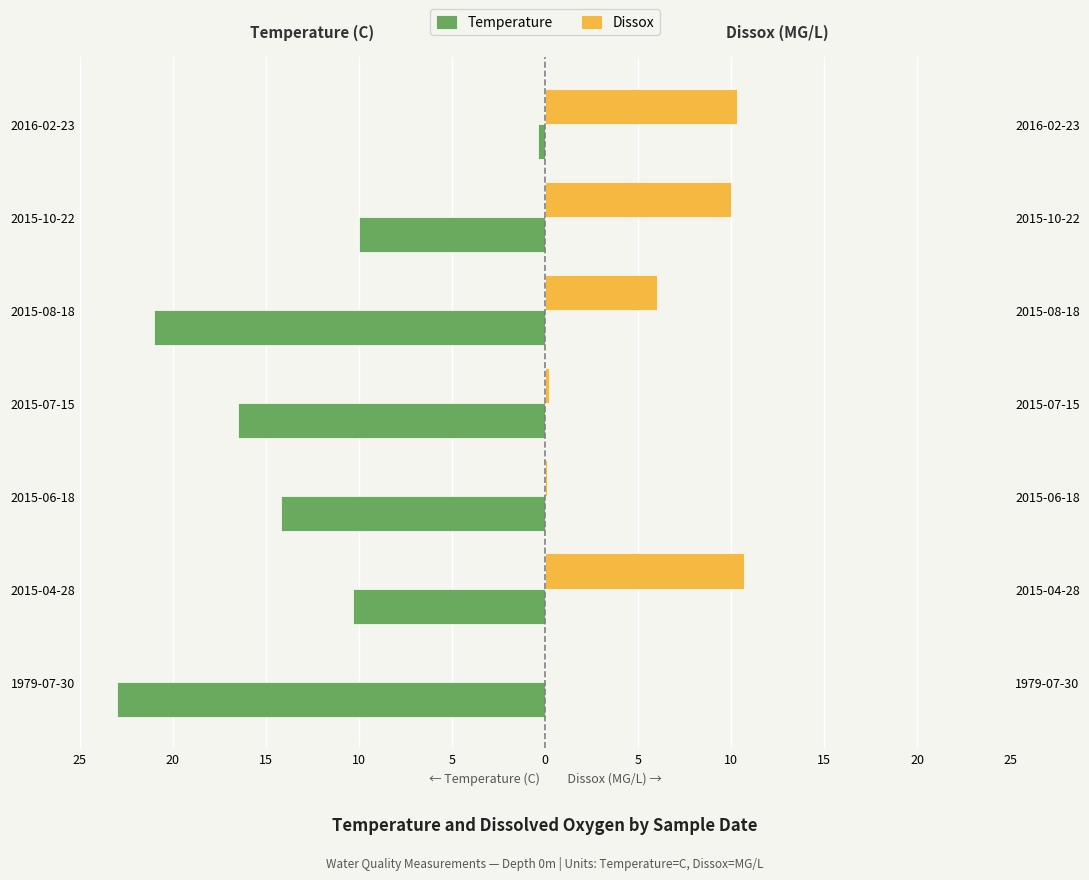

Are the bars horizontal?

Yes